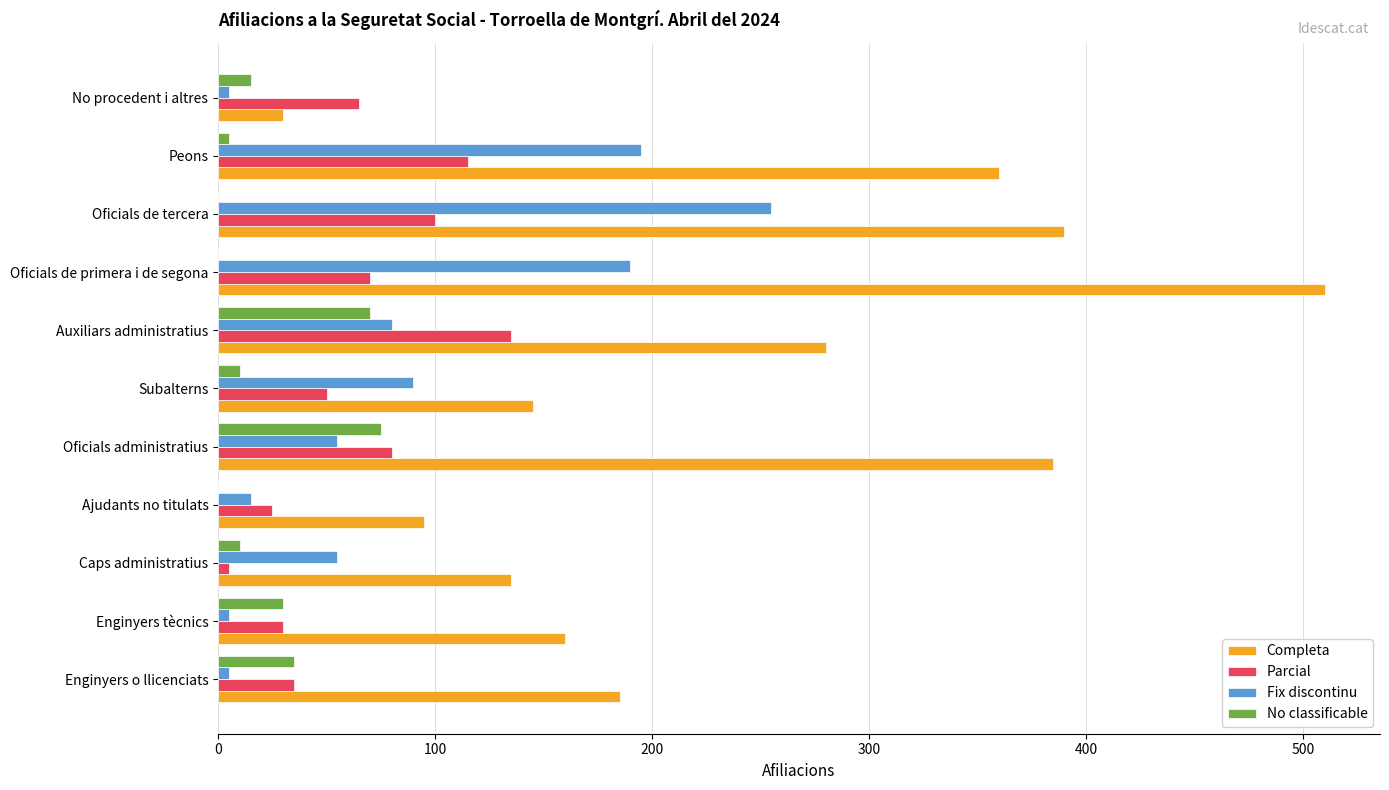

What is the average value of the Fix discontinu series?

86